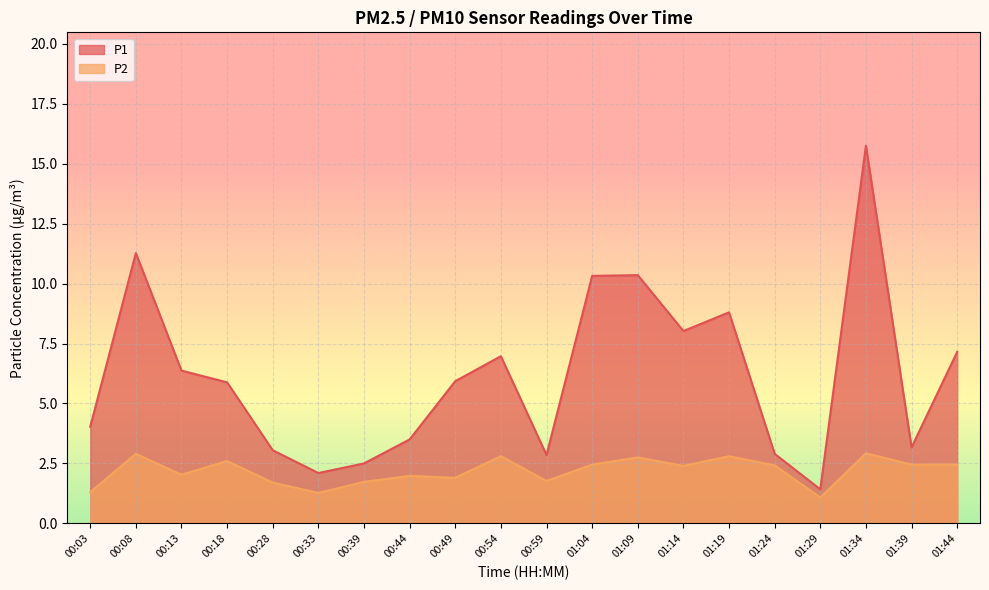

Reading right to left, what are all the values shown in this chart?

P1: 01:44=7.2	01:39=3.2	01:34=15.8	01:29=1.4	01:24=2.9	01:19=8.8	01:14=8.0	01:09=10.3	01:04=10.3	00:59=2.9	00:54=7.0	00:49=5.9	00:44=3.5	00:39=2.5	00:33=2.1	00:28=3.0	00:18=5.9	00:13=6.4	00:08=11.3	00:03=4.0
P2: 01:44=2.5	01:39=2.5	01:34=2.9	01:29=1.1	01:24=2.4	01:19=2.8	01:14=2.4	01:09=2.8	01:04=2.5	00:59=1.8	00:54=2.8	00:49=1.9	00:44=2.0	00:39=1.7	00:33=1.3	00:28=1.7	00:18=2.6	00:13=2.0	00:08=2.9	00:03=1.3